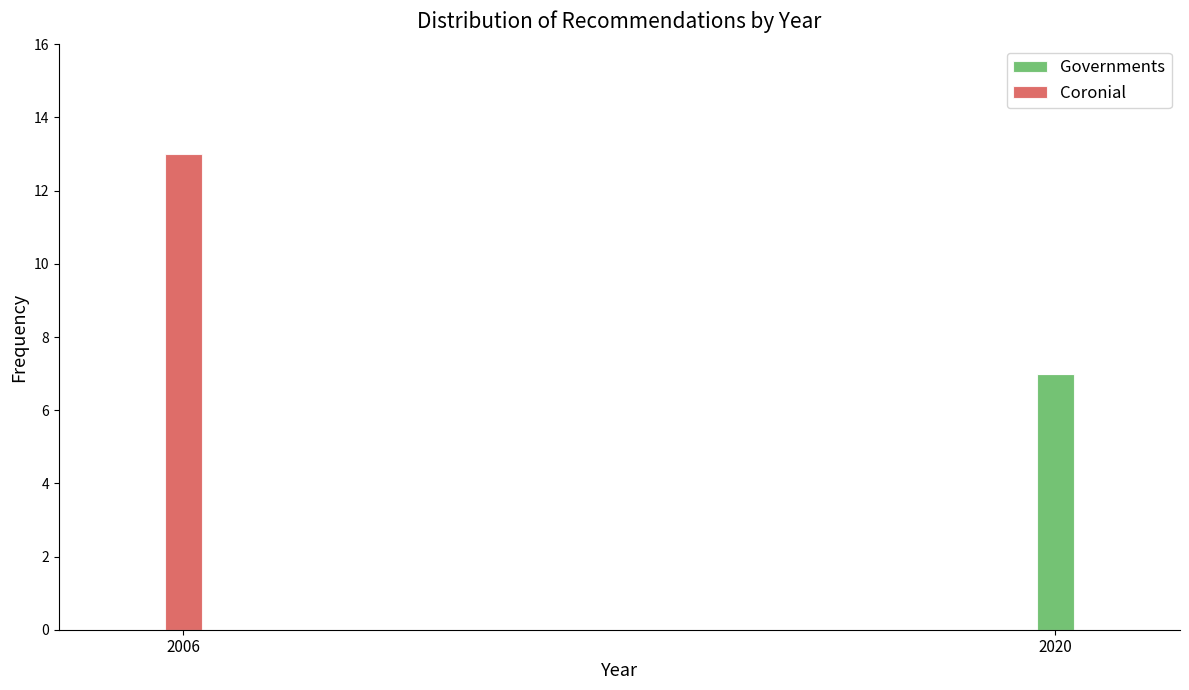

Reading left to right, list the values for the Governments series.

2006=0	2020=7